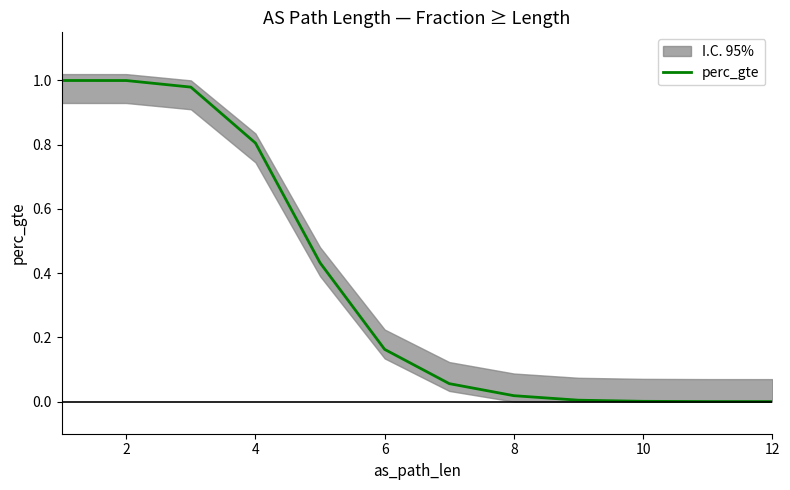

What is the maximum value shown in the chart?

1.0